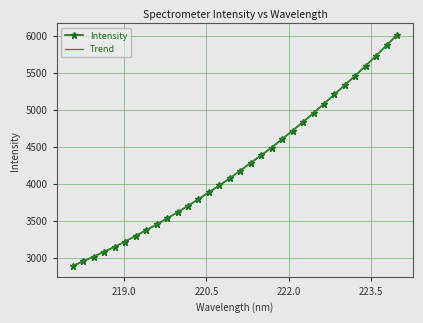

What is the difference between the maximum and minimum values?

3129.2